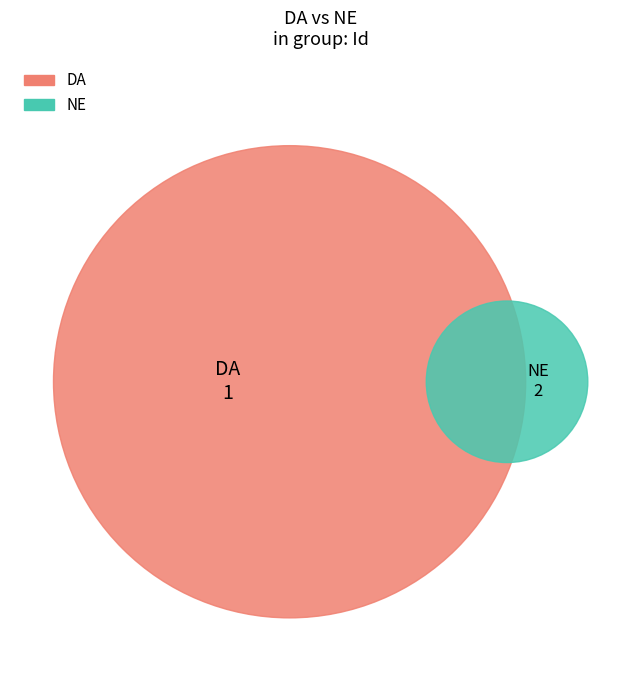

Rank the categories by value from highest to lowest.

NE, DA